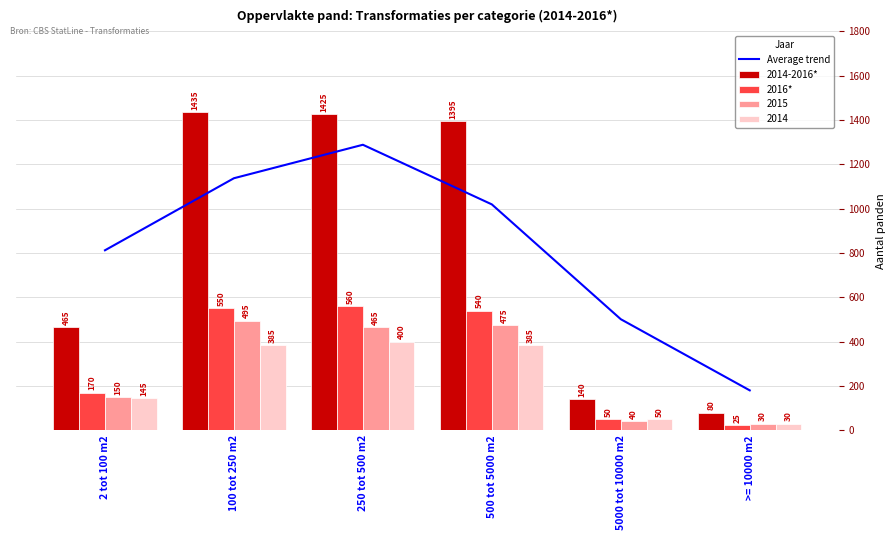

What is the maximum value shown in the chart?

1435